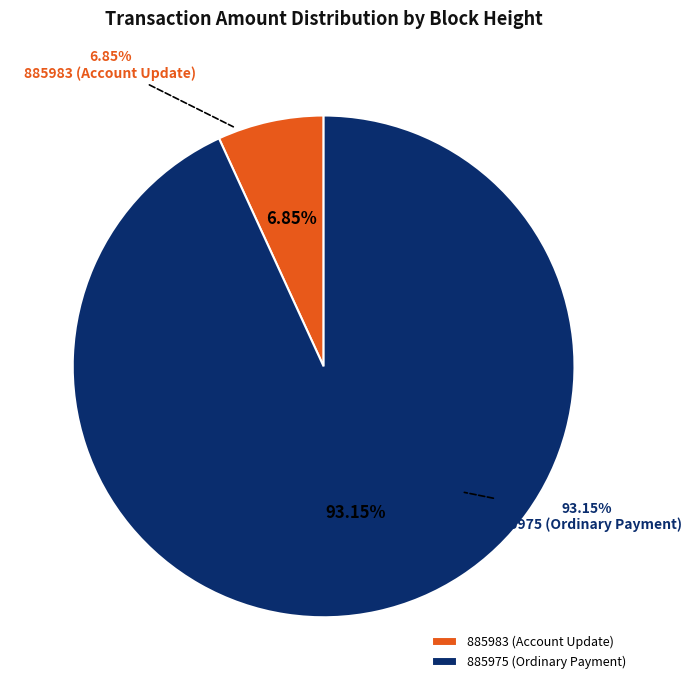

Rank the categories by value from highest to lowest.

885975 (Ordinary Payment), 885983 (Account Update)